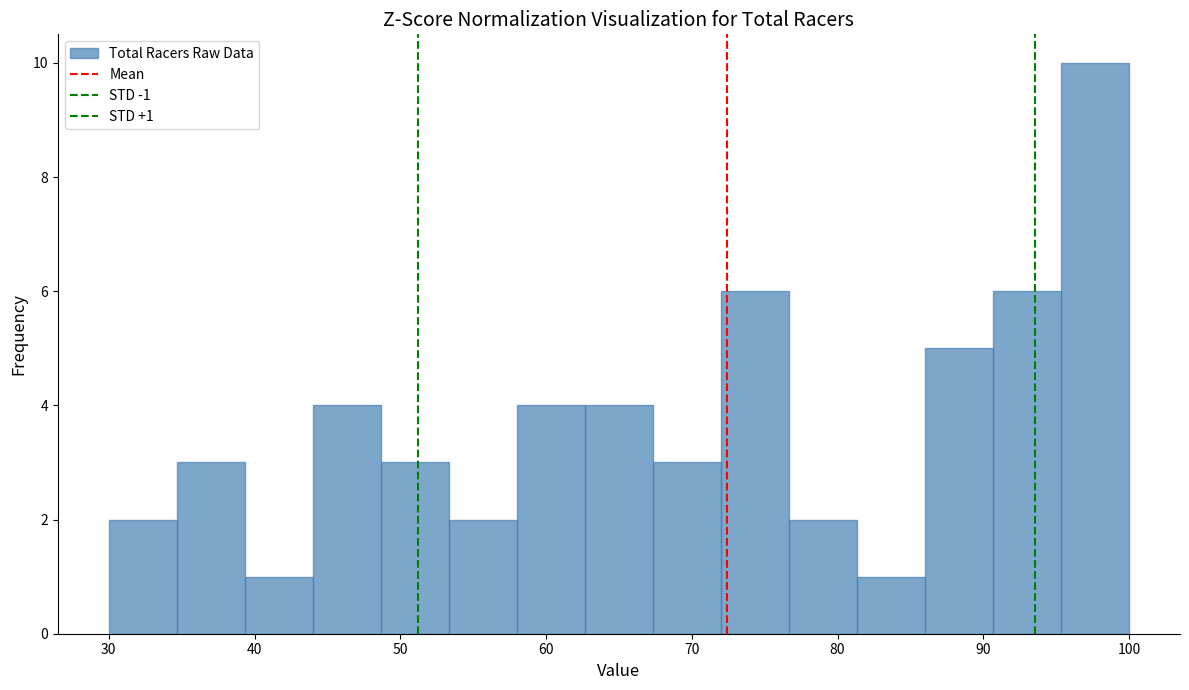

Over which range of the x-axis is the bar tallest?

95 to 100